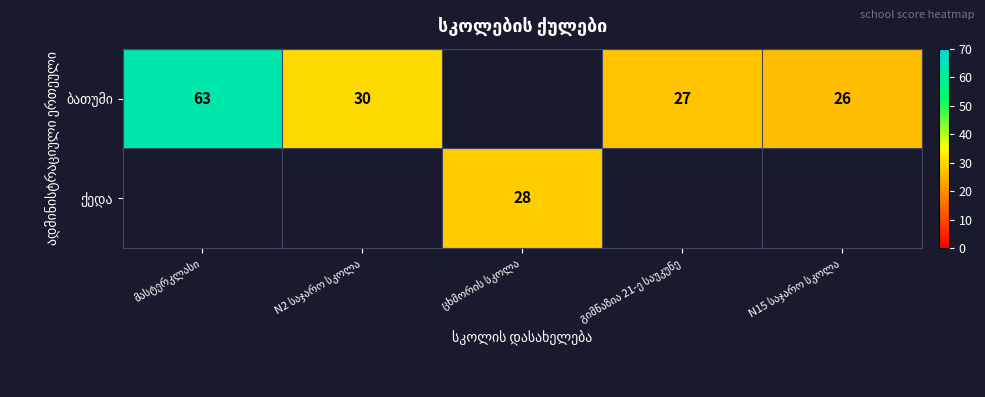

Which series has the largest range (max minus min)?

ბათუმი